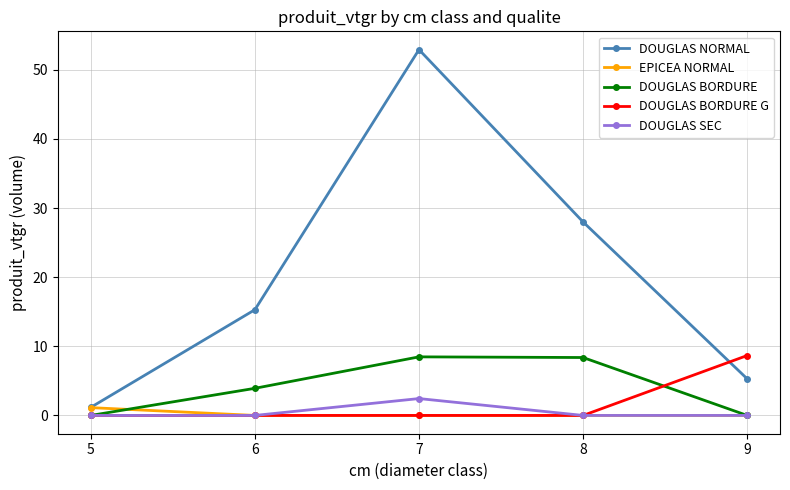

Is the value of DOUGLAS NORMAL at 6 greater than the value of DOUGLAS BORDURE at 8?

Yes